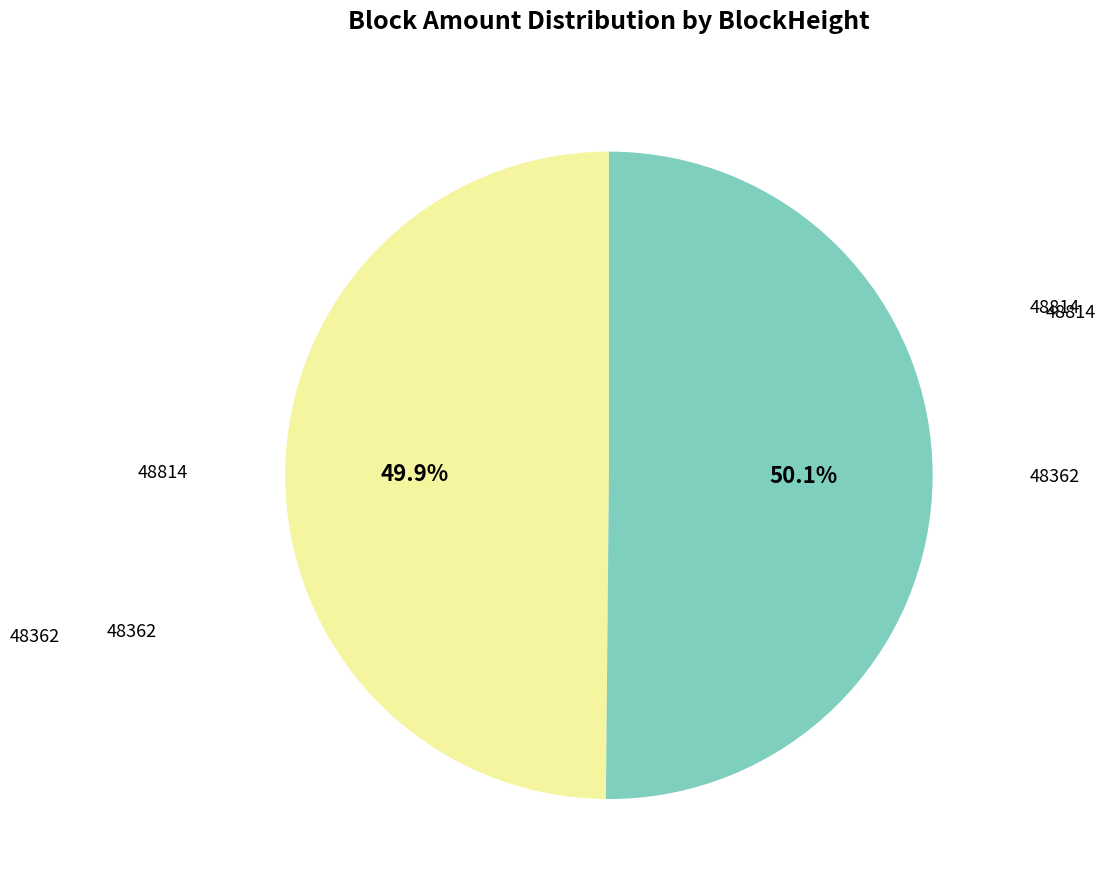

Is there a majority slice in this chart?

Yes